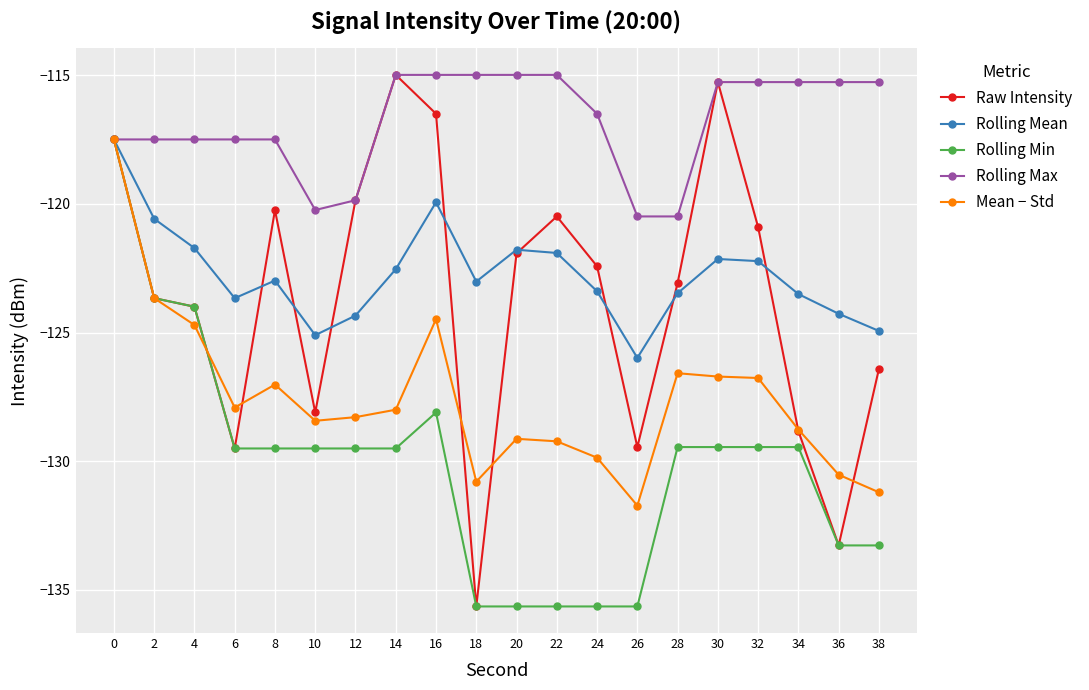

True or false: Rolling Mean has a value of -199.7 at 24.

False